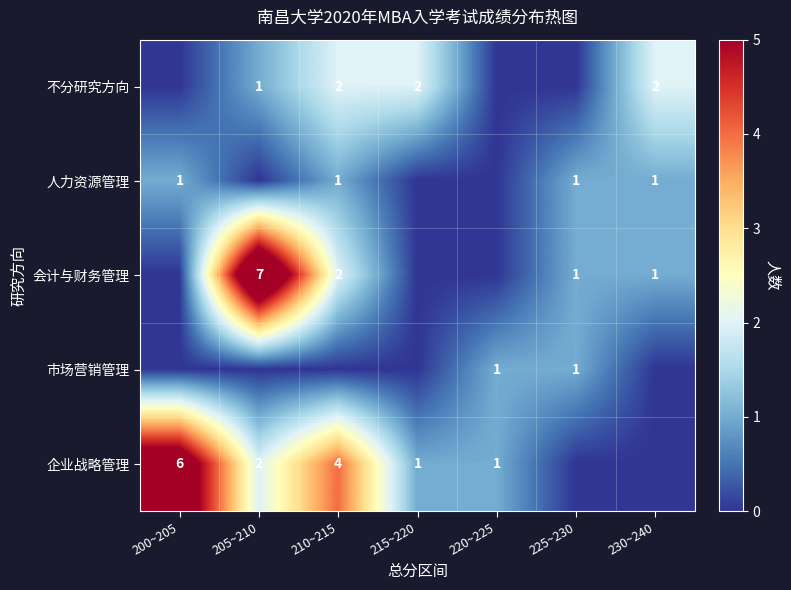

True or false: 企业战略管理 has a value of 6 at 200~205.

True